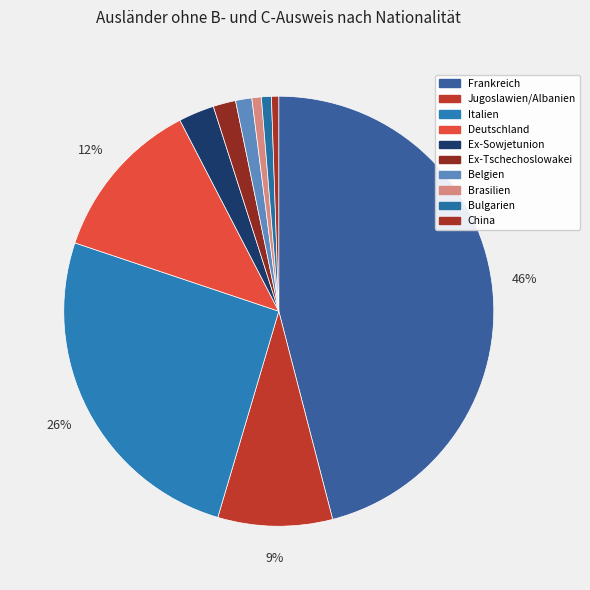

True or false: Bulgarien accounts for 15% of the total.

False